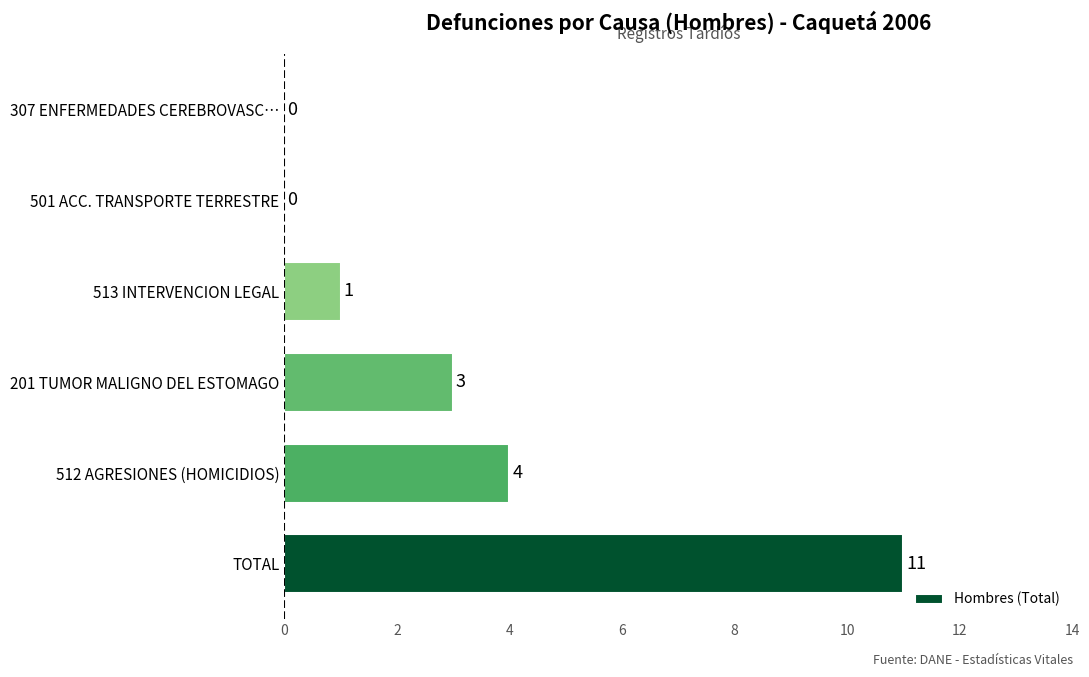

The value at 201 TUMOR MALIGNO DEL ESTOMAGO is 3. True or false?

True